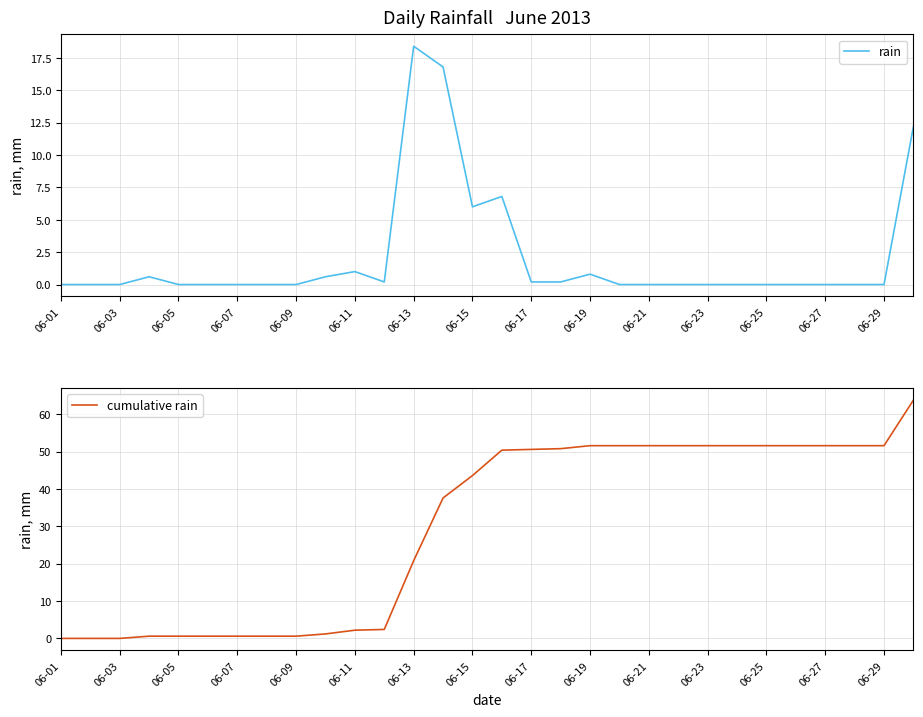

The rain series shows 0.0 at 06-03. True or false?

True